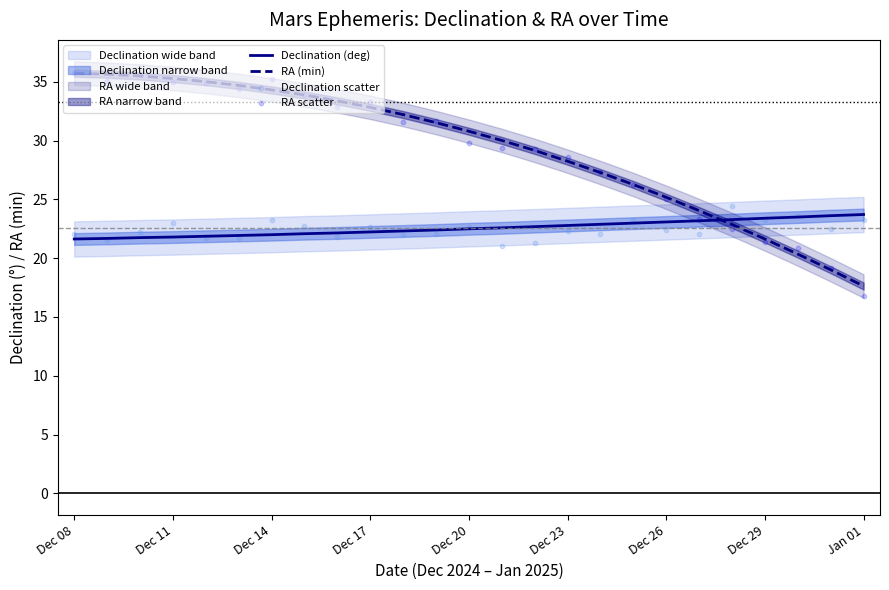

True or false: Declination (deg) has a value of 38.4 at Dec 08.

False